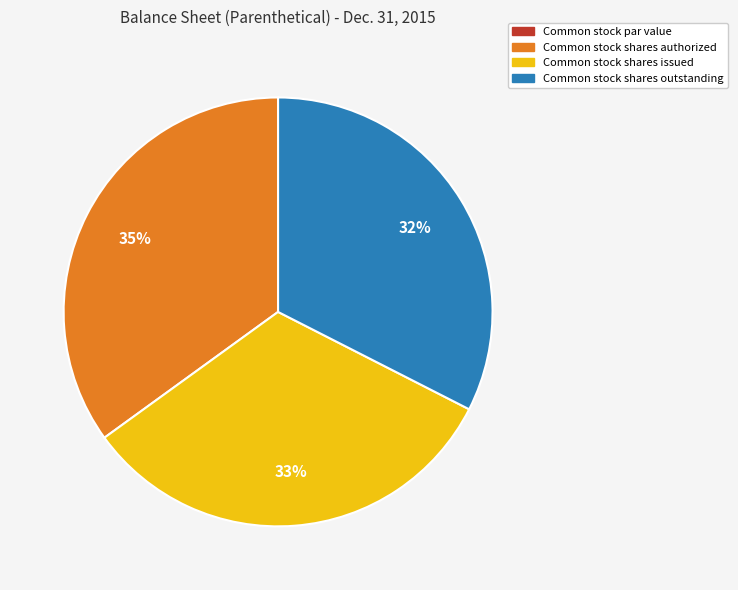

Does any single category account for the majority?

No